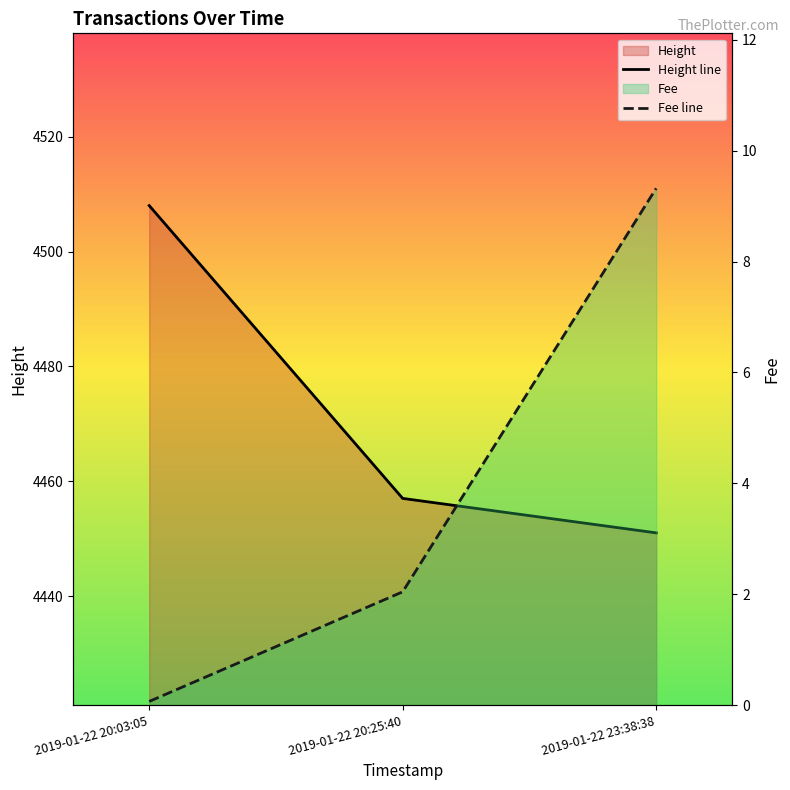

Is the value of Height line at 2019-01-22 20:25:40 greater than the value of Fee line at 2019-01-22 23:38:38?

Yes